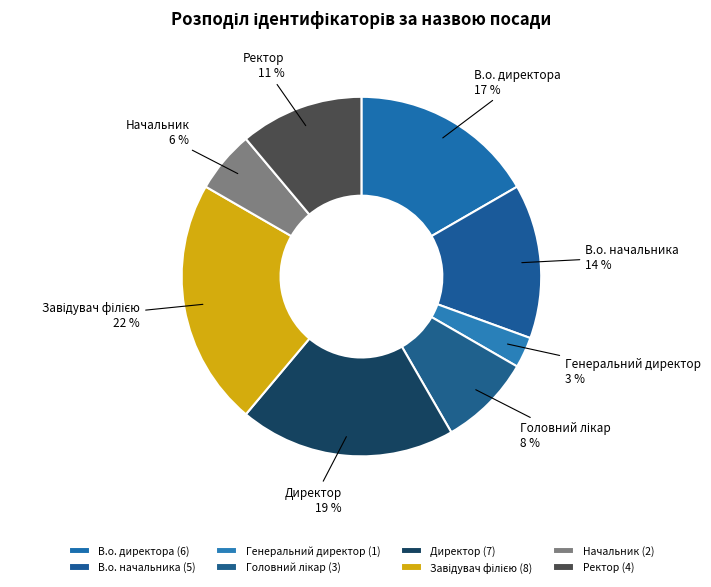

True or false: В.о. директора accounts for 17% of the total.

True